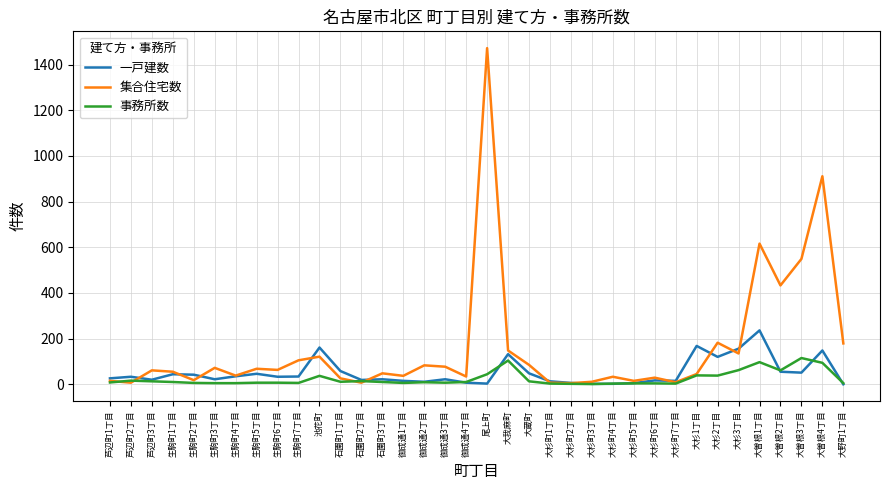

Which series has the largest total across all categories?

集合住宅数